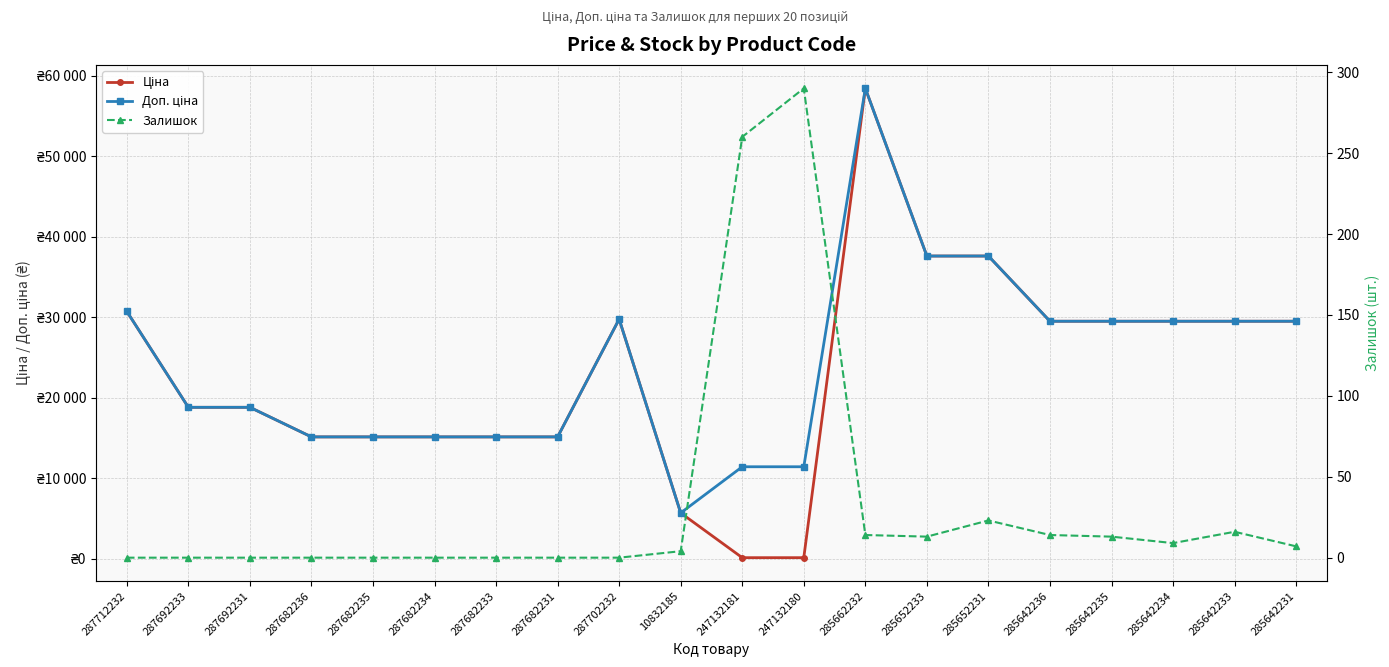

What are all the series names shown in the legend?

Ціна, Доп. ціна, Залишок